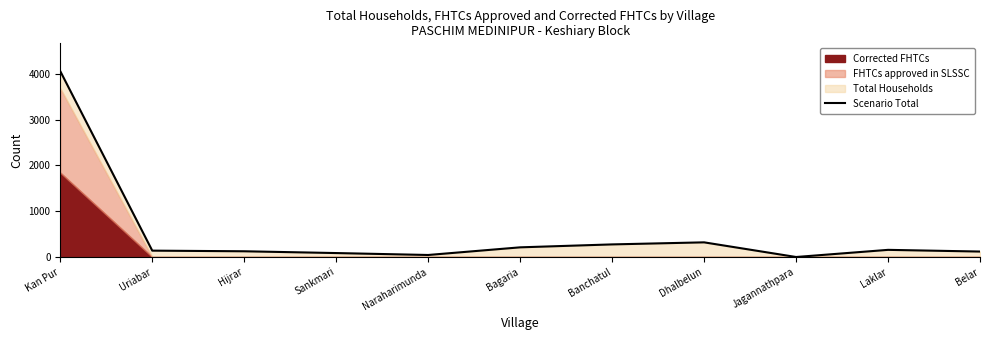

Reading right to left, list all the values displayed in this chart.

Belar=119	Laklar=156	Jagannathpara=0	Dhalbelun=320	Banchatul=275	Bagaria=211	Naraharimunda=44	Sankmari=86	Hijrar=125	Uriabar=139	Kan Pur=4057